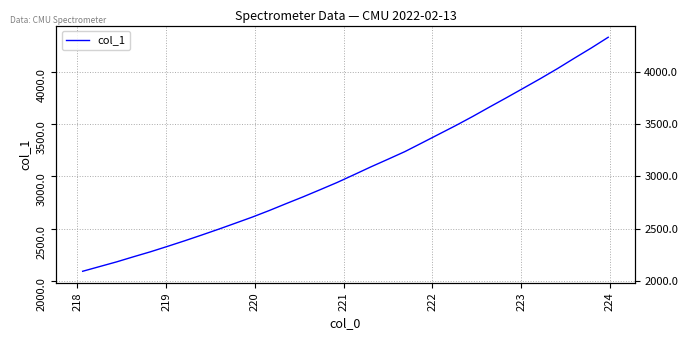

How many lines are shown in the chart?

1